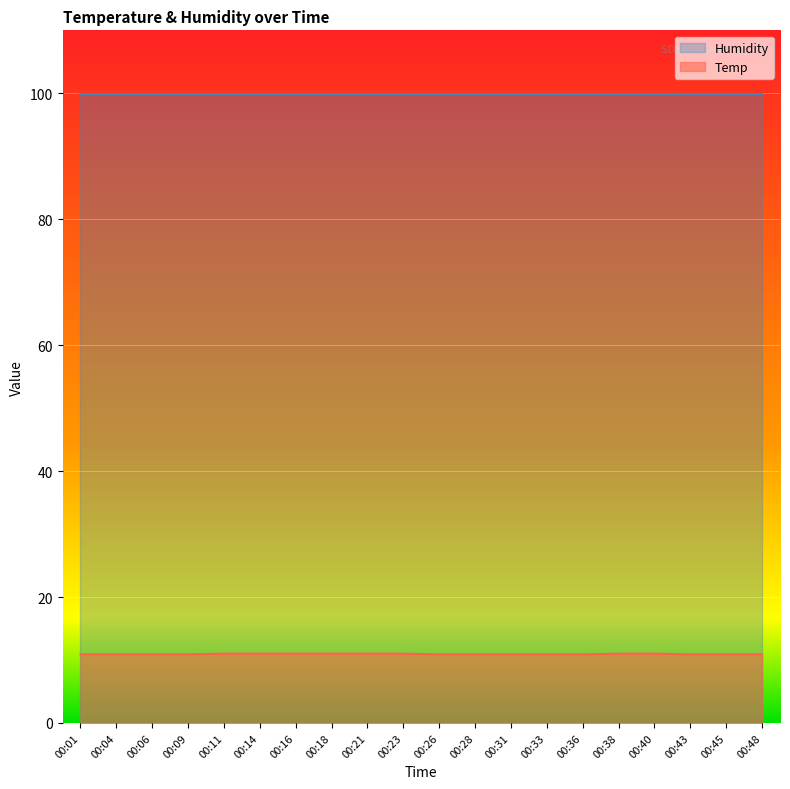

List the labels in order of value, smallest first.

00:01, 00:04, 00:06, 00:09, 00:26, 00:28, 00:31, 00:33, 00:36, 00:43, 00:45, 00:48, 00:11, 00:14, 00:16, 00:18, 00:21, 00:23, 00:38, 00:40